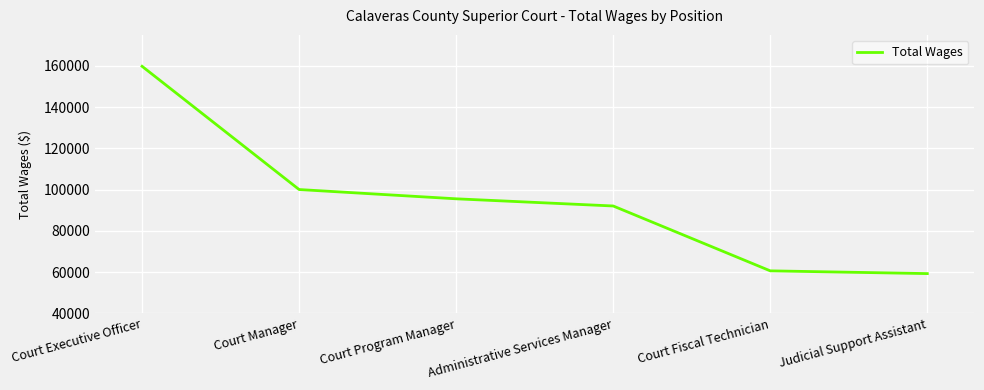

Rank the categories by value from lowest to highest.

Judicial Support Assistant, Court Fiscal Technician, Administrative Services Manager, Court Program Manager, Court Manager, Court Executive Officer